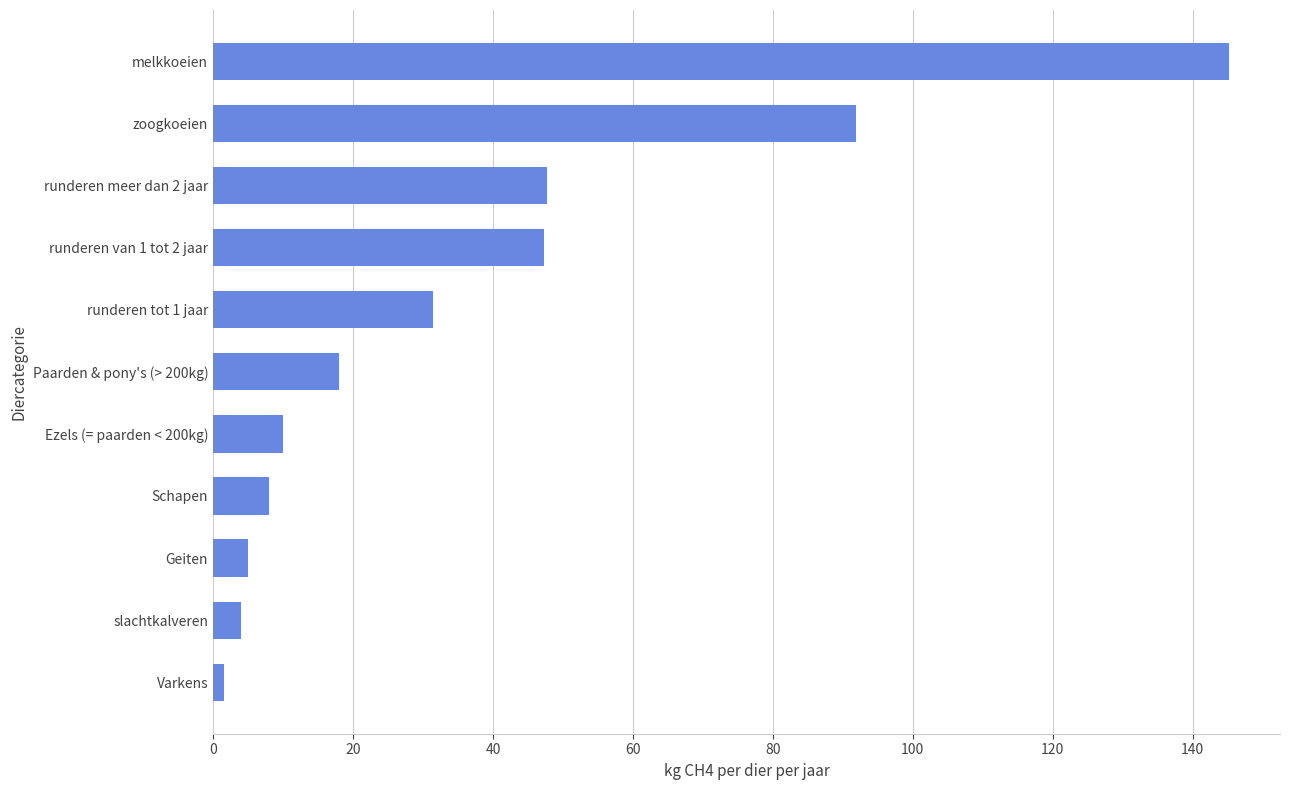

At which label is the value closest to 73?

zoogkoeien